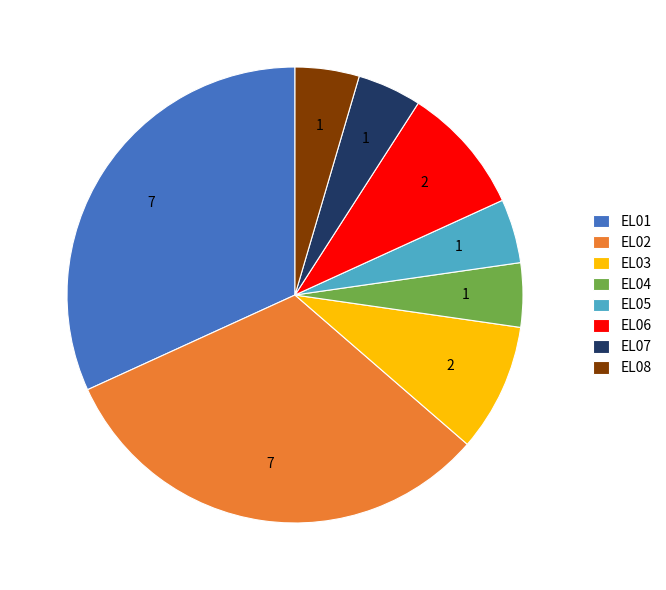

Is there any slice that represents more than half of the pie?

No